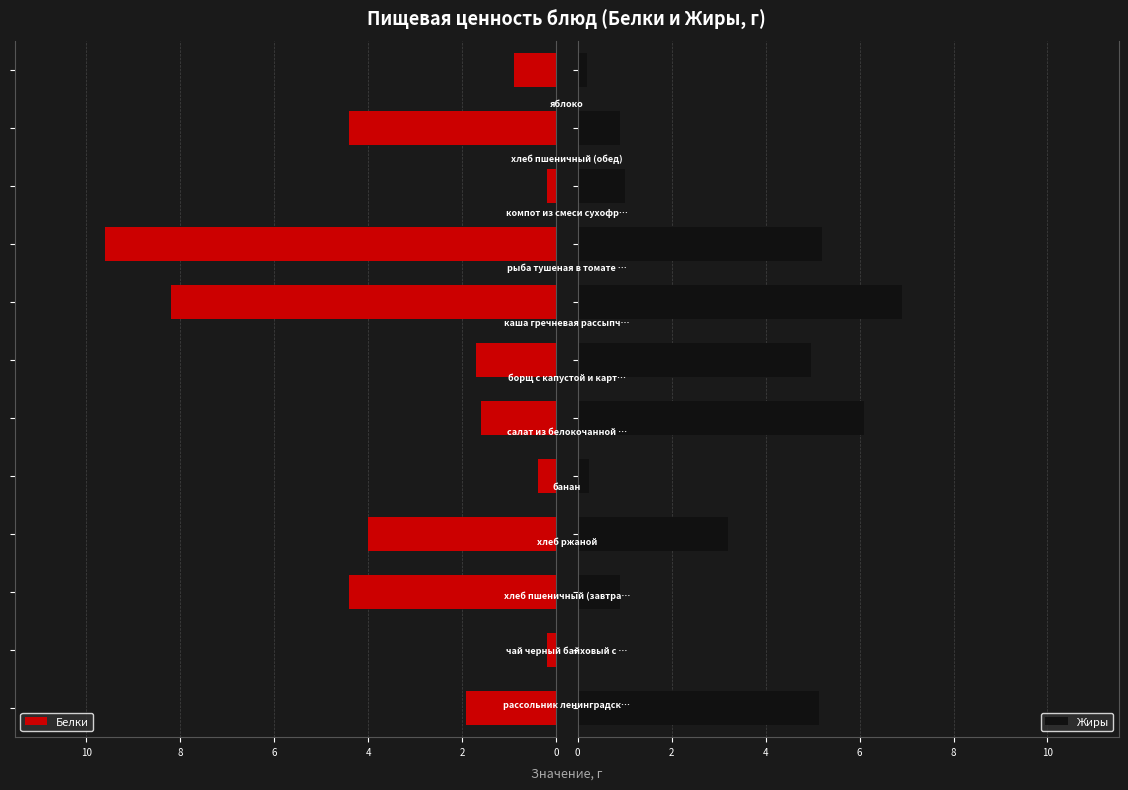

The Белки series shows 0.9 at 11. True or false?

True